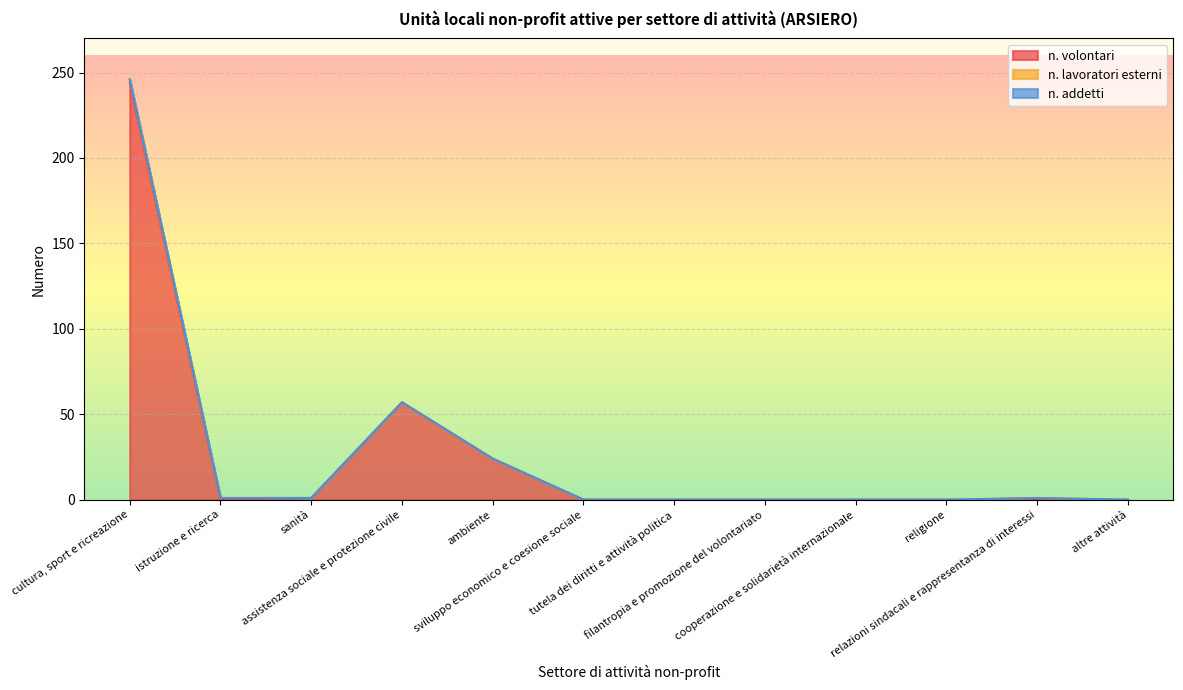

Rank the series at cultura, sport e ricreazione from highest to lowest value.

n. volontari, n. lavoratori esterni, n. addetti